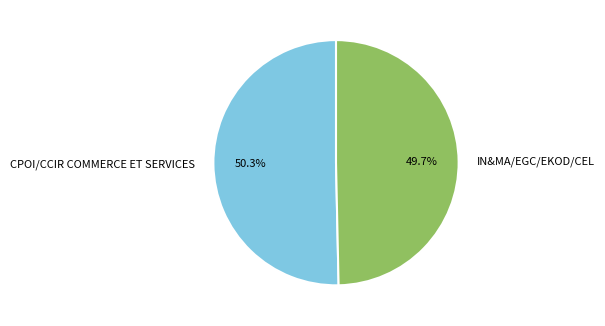

What is the largest slice in the pie chart?

CPOI/CCIR COMMERCE ET SERVICES